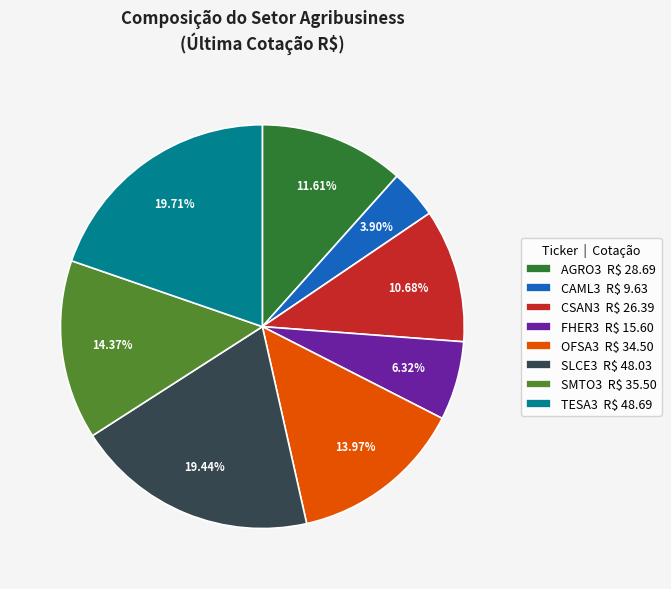

True or false: SLCE3 accounts for 33% of the total.

False